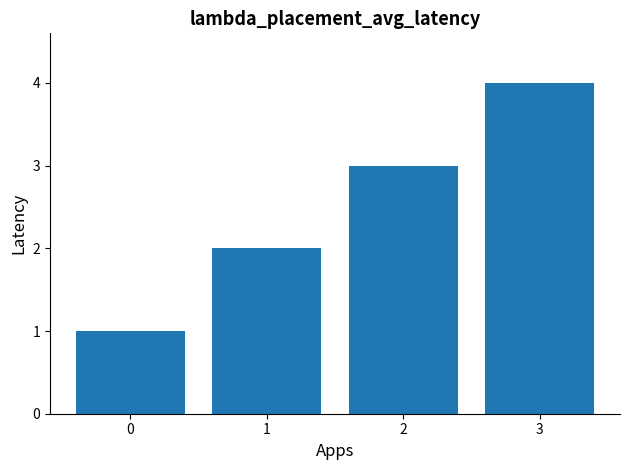

List the labels in order of value, largest first.

3, 2, 1, 0